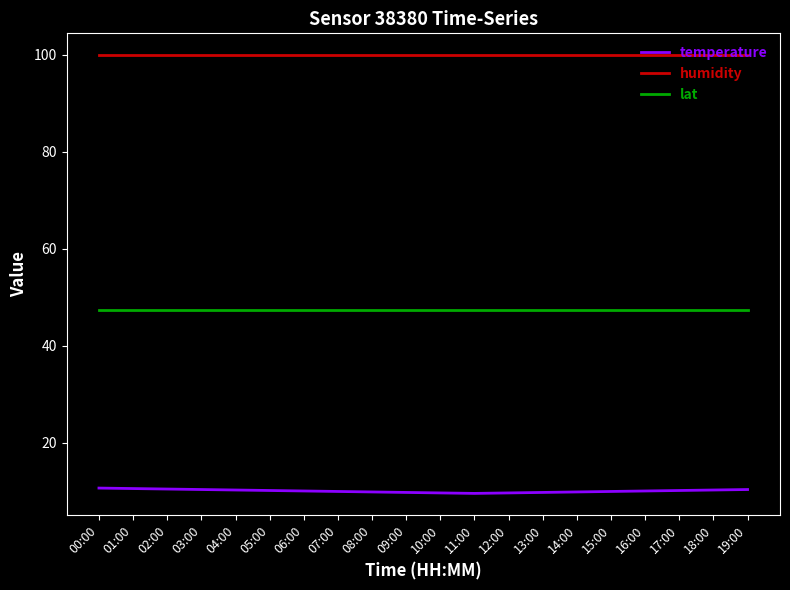

Read the lat value at 08:00.

47.4